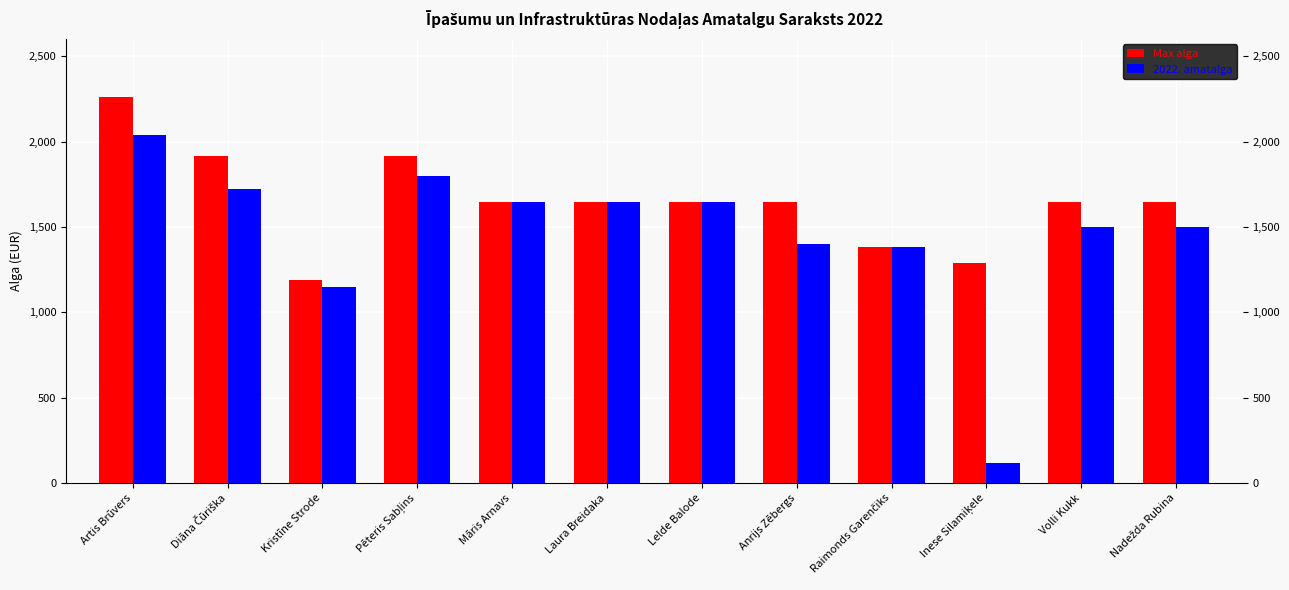

What is the difference between the second highest and minimum values in the Max alga series?

727.0